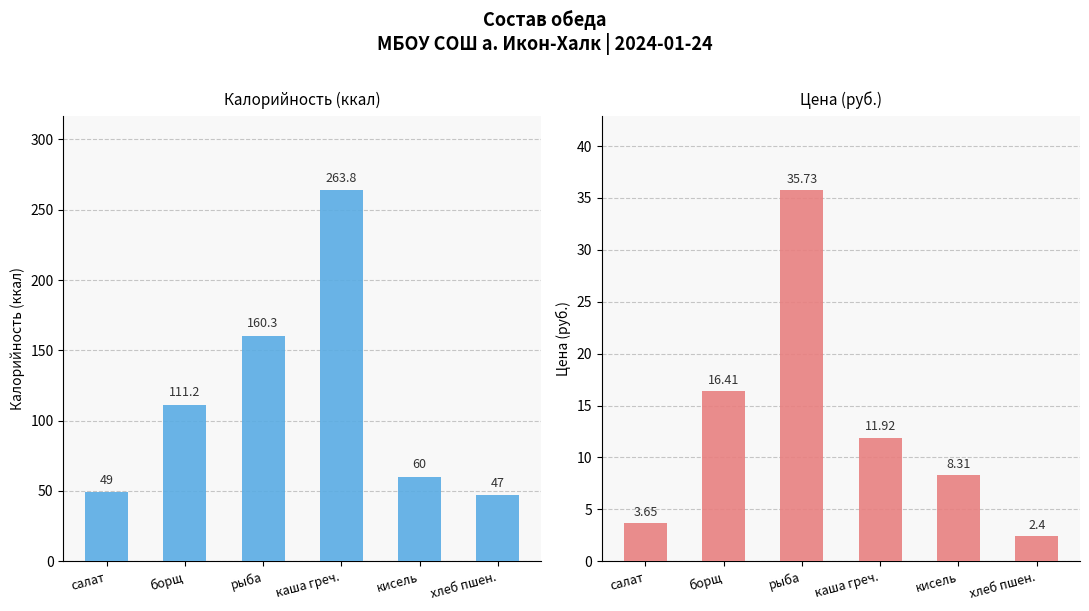

How many data points in Цена are above 11?

3